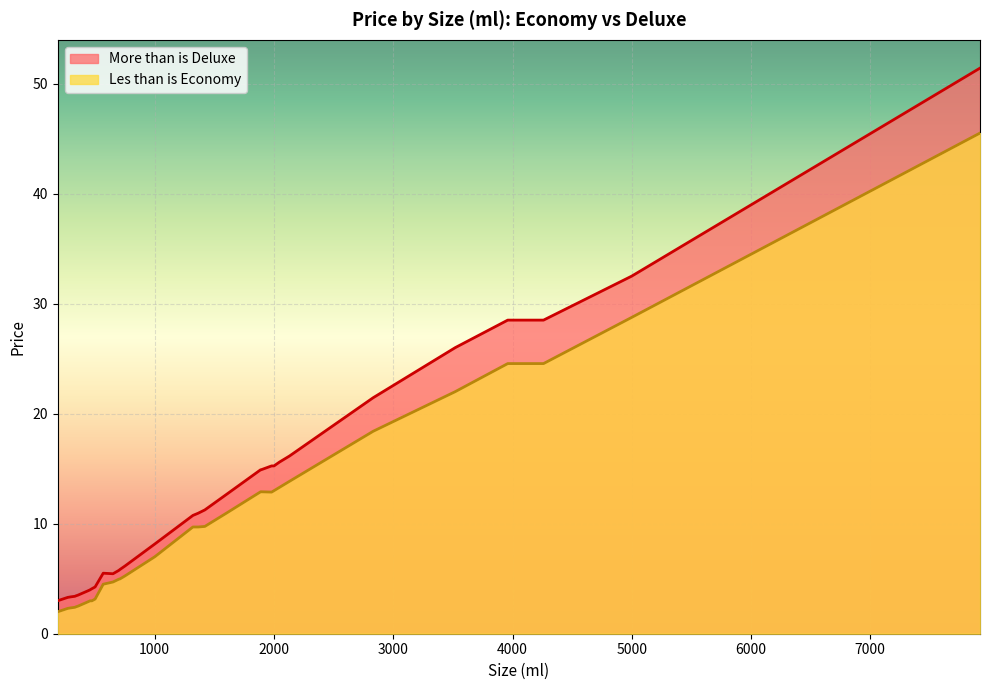

At which label does Les than is Economy first exceed 9?

1320